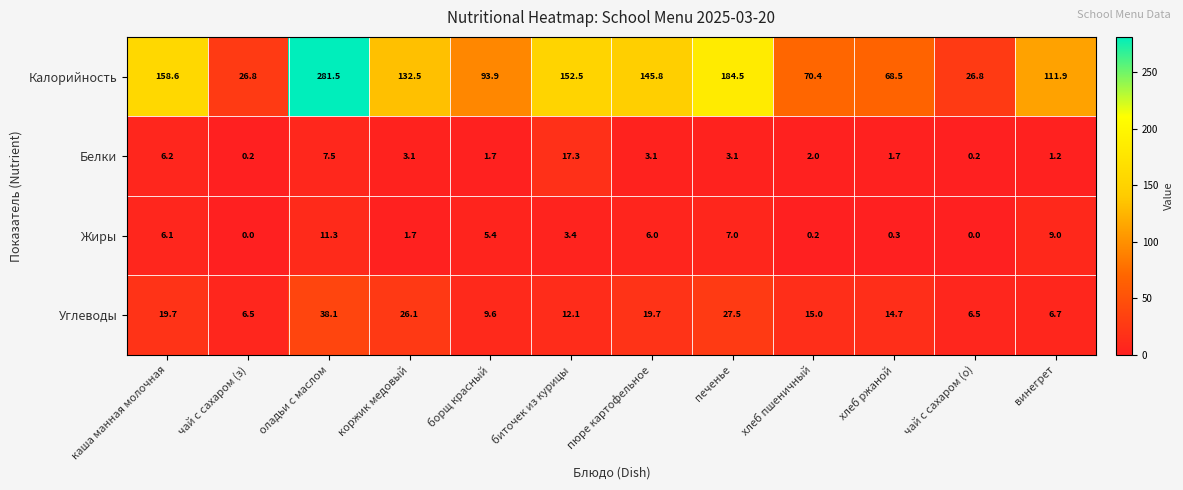

Where is Калорийность nearest to the value 154?

биточек из курицы